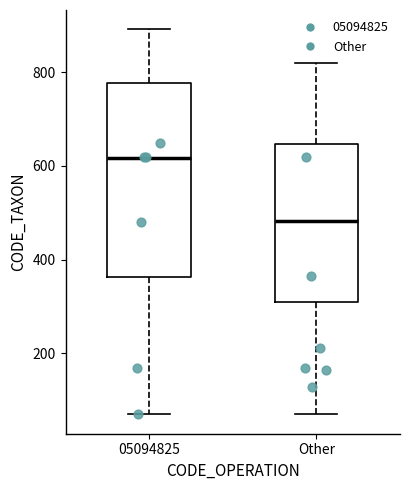

Reading left to right, read every box against the y-axis: the position of its median line, the range the box covers, and the ends of its whiskers. The values are not printed on the chart, so give them approximately, as read against the axis.

05094825: median 620, box 360 to 780, whiskers 60 to 900
Other: median 480, box 300 to 640, whiskers 60 to 820